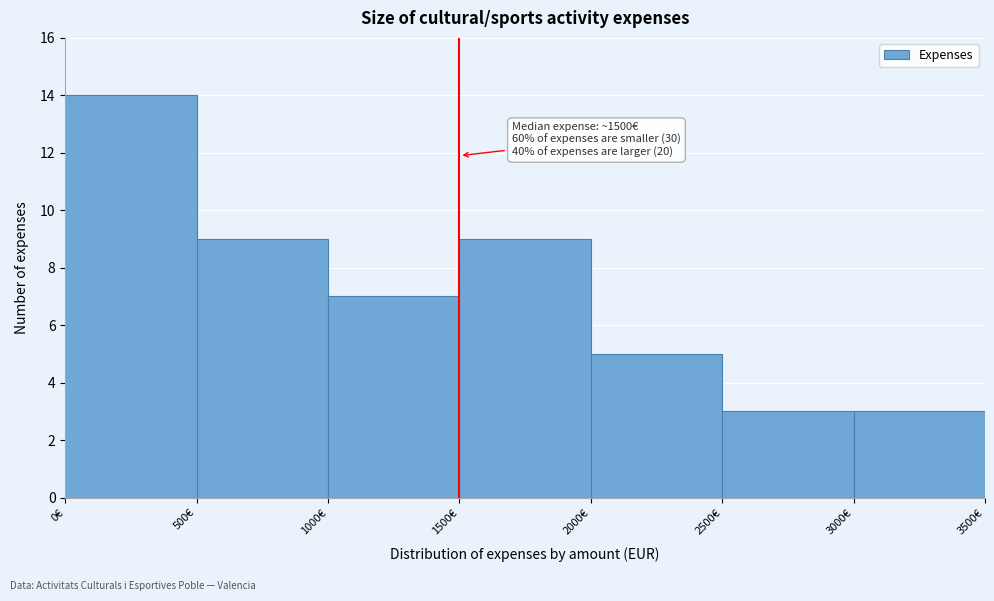

Over which range of the x-axis is the bar tallest?

0 to 500